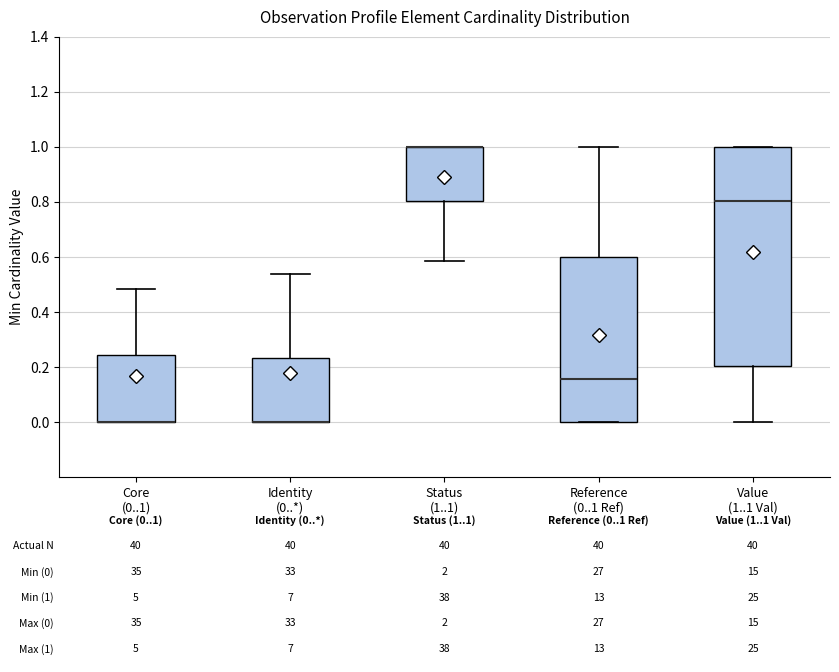

Comparing the boxes themselves (not the whiskers), which one is the tallest?

Value (1..1 Val)